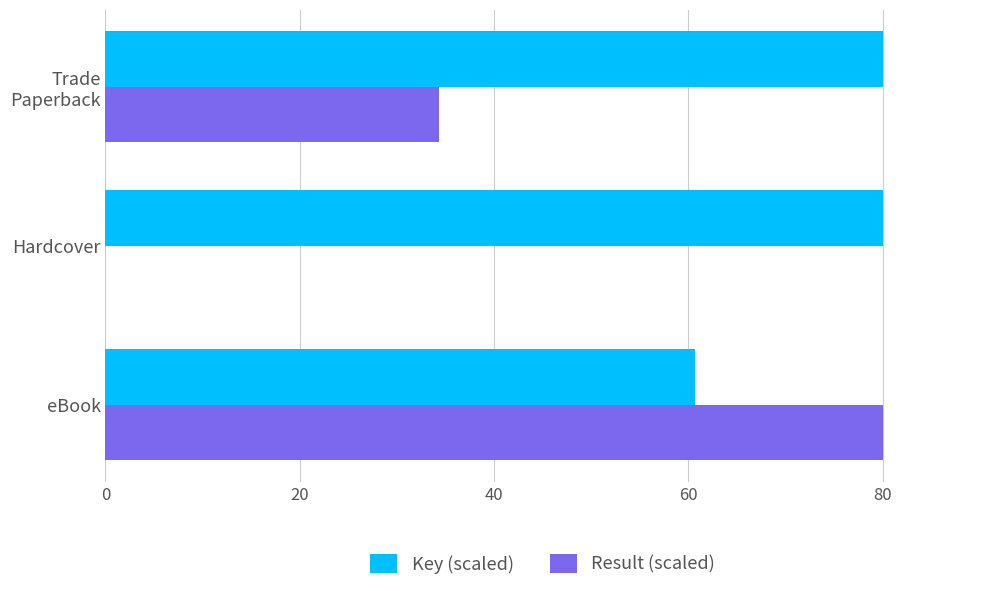

What is the sum of all Result (scaled) values?

114.3